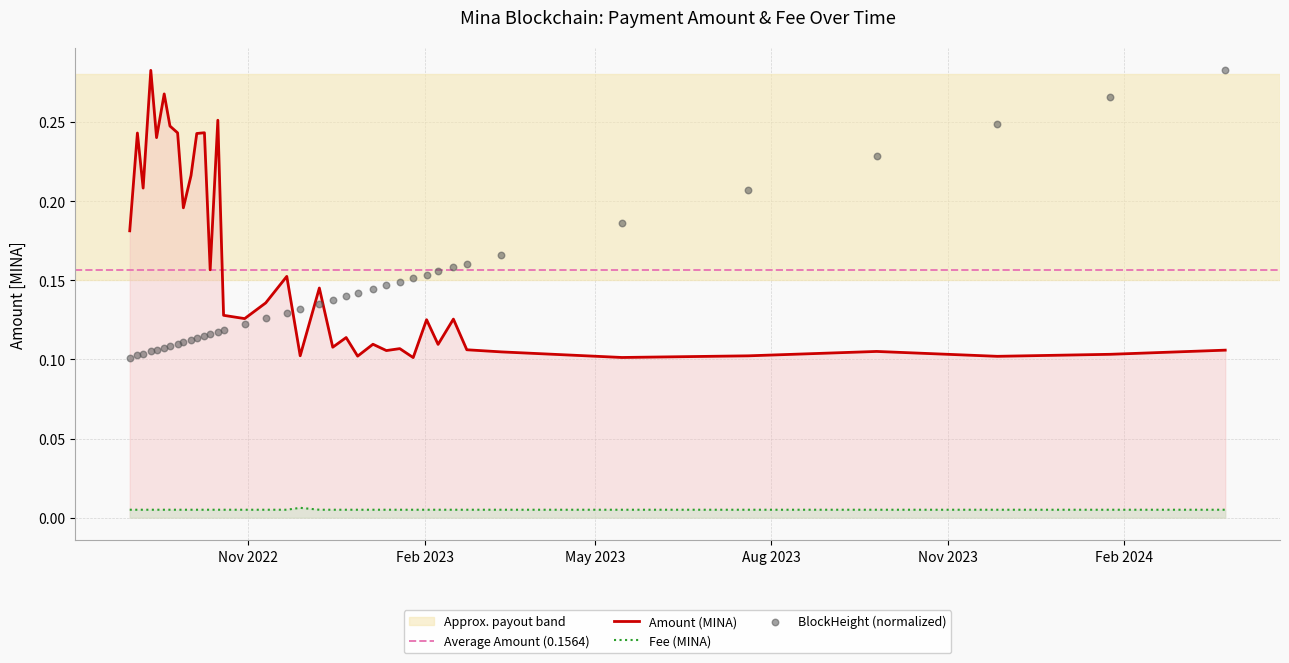

True or false: Amount (MINA) and Fee (MINA) cross at least once.

False